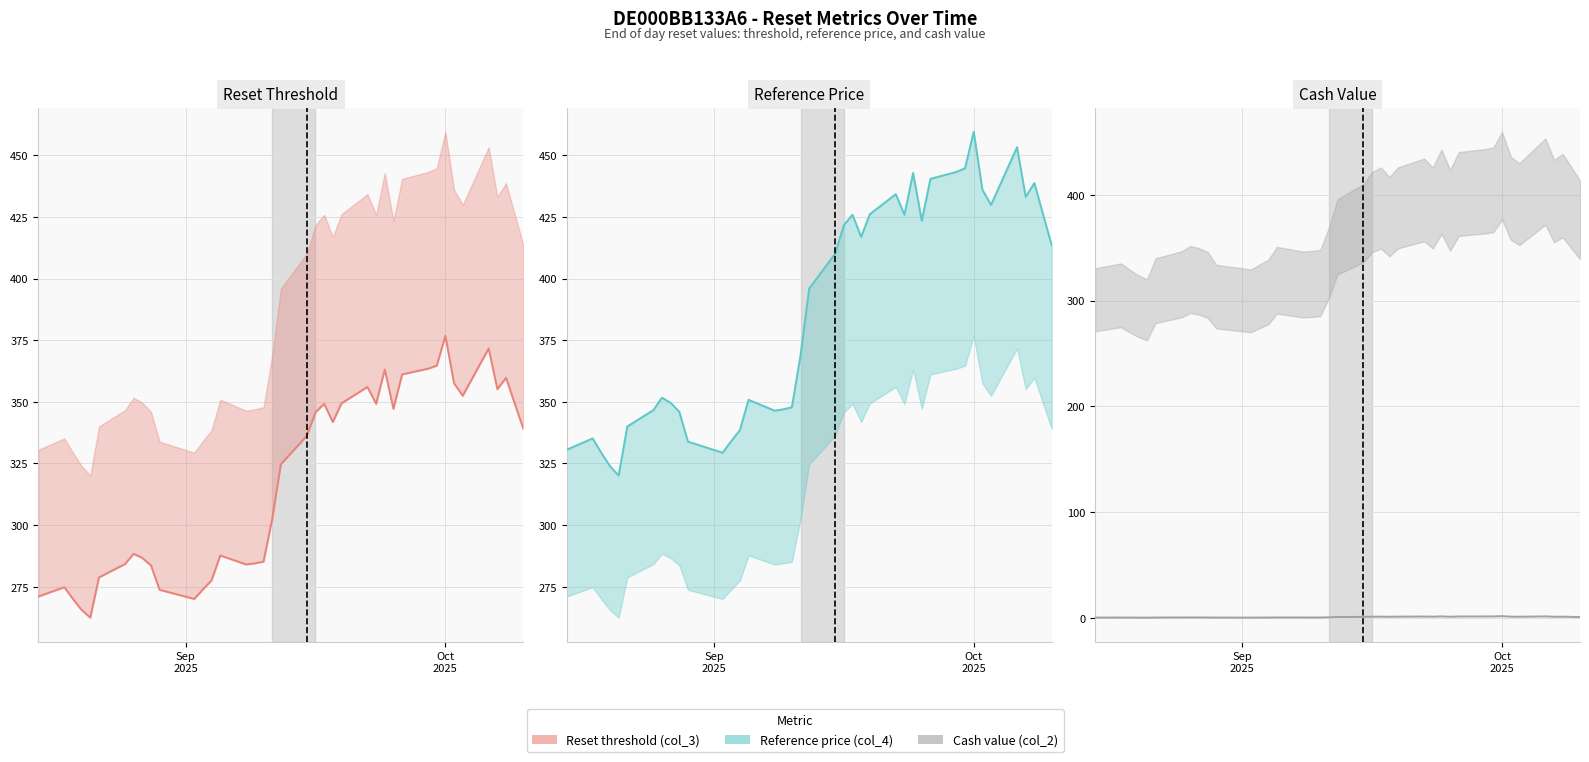

What is the total value across all series at 2025-09-23?

776.4